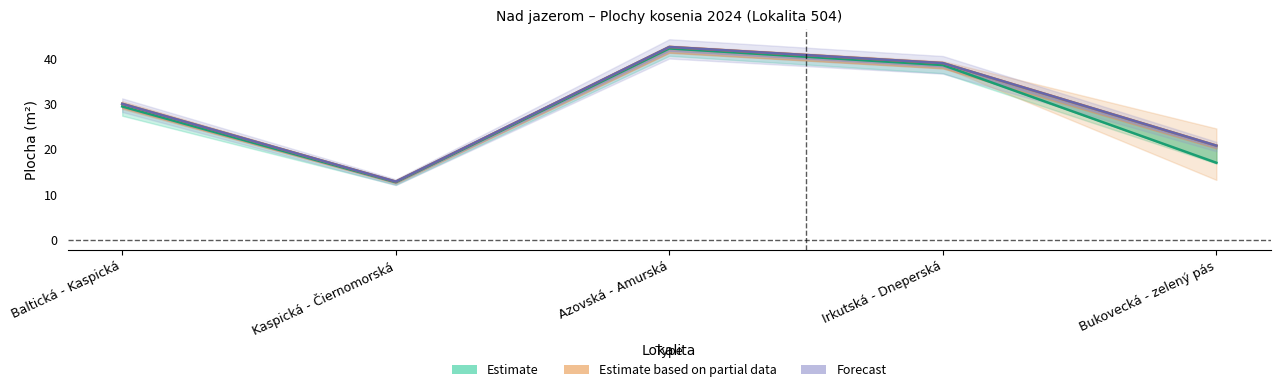

Which series changed the most between Kaspická - Čiernomorská and Irkutská - Dneperská?

Estimate based on partial data